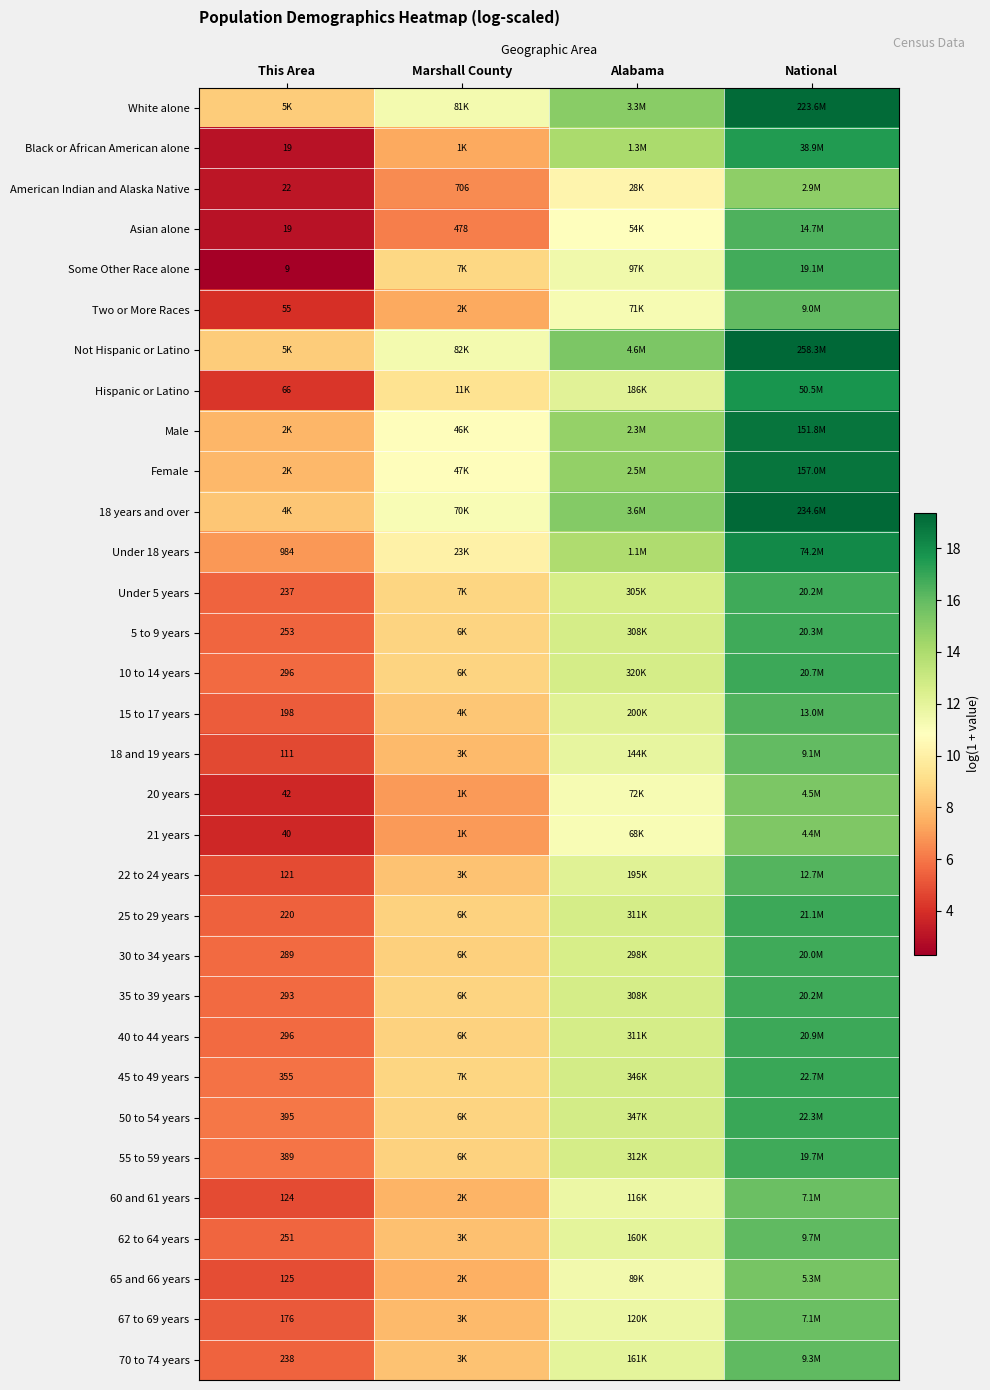

At This Area, list the series in order from smallest to largest.

Some Other Race alone, Black or African American alone, Asian alone, American Indian and Alaska Native, 21 years, 20 years, Two or More Races, Hispanic or Latino, 18 and 19 years, 22 to 24 years, 60 and 61 years, 65 and 66 years, 67 to 69 years, 15 to 17 years, 25 to 29 years, Under 5 years, 70 to 74 years, 62 to 64 years, 5 to 9 years, 30 to 34 years, 35 to 39 years, 10 to 14 years, 40 to 44 years, 45 to 49 years, 55 to 59 years, 50 to 54 years, Under 18 years, Male, Female, 18 years and over, White alone, Not Hispanic or Latino